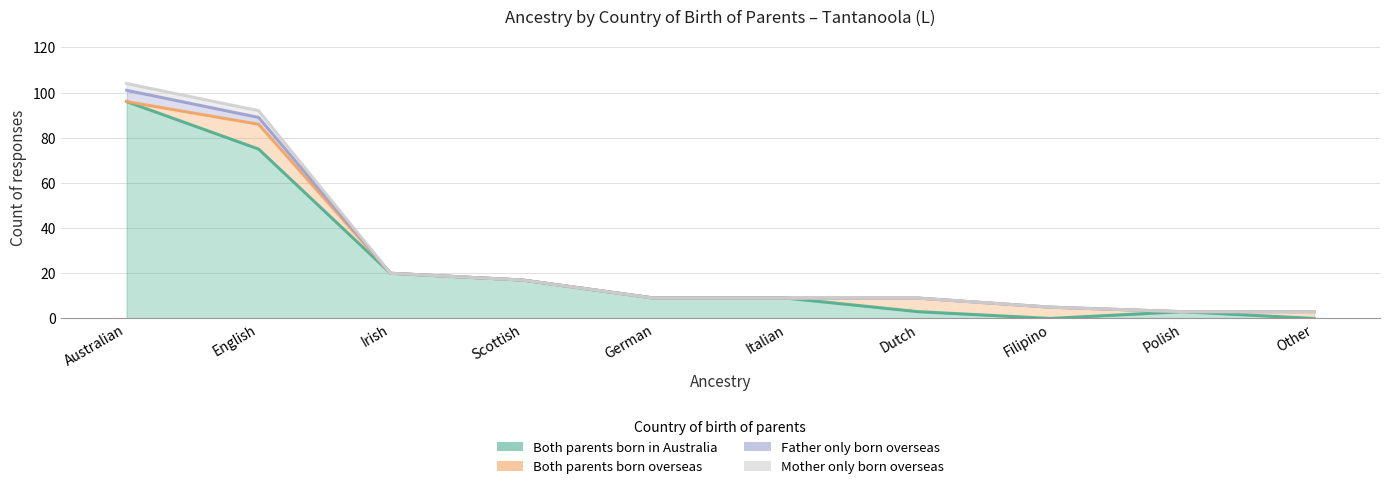

Where is the first local minimum for Both parents born in Australia?

Filipino